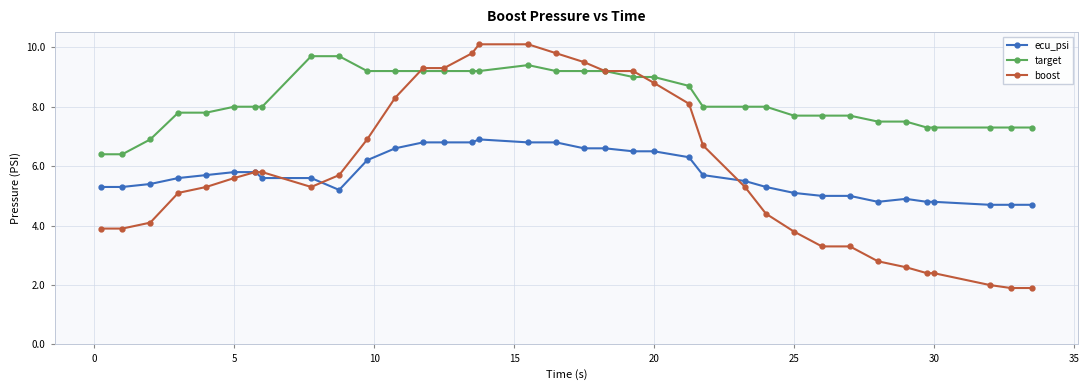

Reading right to left, extract all data points from this chart.

ecu_psi: 4.7	4.7	4.7	4.8	4.8	4.9	4.8	5.0	5.0	5.1	5.3	5.5	5.7	6.3	6.5	6.5	6.6	6.6	6.8	6.8	6.9	6.8	6.8	6.8	6.6	6.2	5.2	5.6	5.6	5.8	5.8	5.7	5.6	5.4	5.3	5.3
target: 7.3	7.3	7.3	7.3	7.3	7.5	7.5	7.7	7.7	7.7	8.0	8.0	8.0	8.7	9.0	9.0	9.2	9.2	9.2	9.4	9.2	9.2	9.2	9.2	9.2	9.2	9.7	9.7	8.0	8.0	8.0	7.8	7.8	6.9	6.4	6.4
boost: 1.9	1.9	2.0	2.4	2.4	2.6	2.8	3.3	3.3	3.8	4.4	5.3	6.7	8.1	8.8	9.2	9.2	9.5	9.8	10.1	10.1	9.8	9.3	9.3	8.3	6.9	5.7	5.3	5.8	5.8	5.6	5.3	5.1	4.1	3.9	3.9